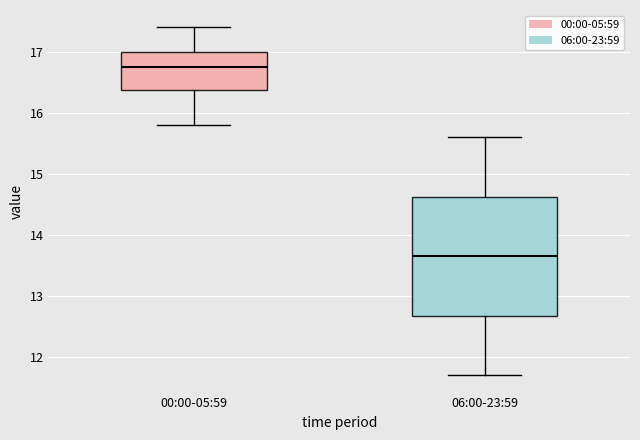

Which box has the highest median line?

00:00-05:59